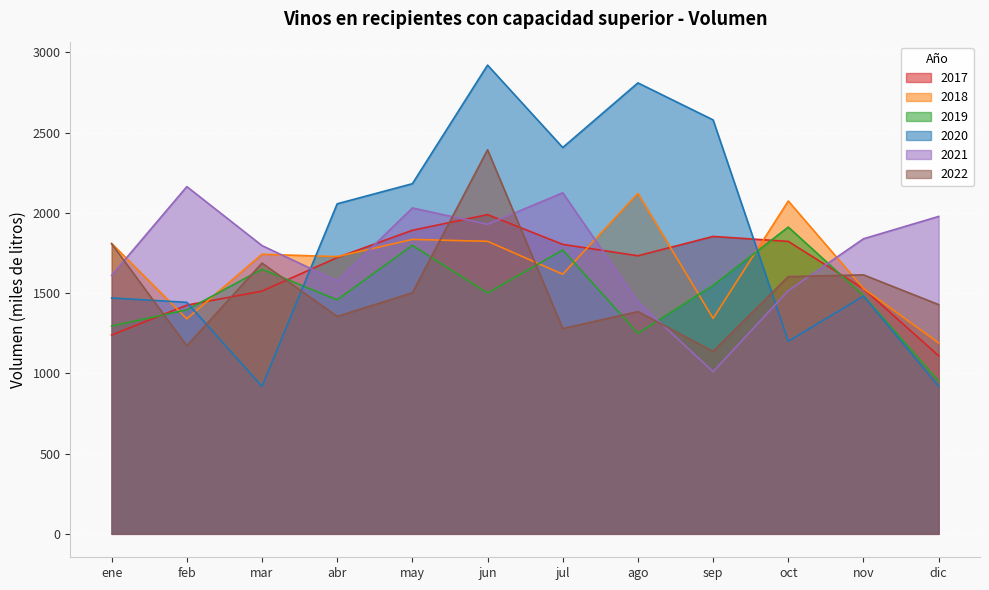

Between which two adjacent categories do 2021 and 2020 first intersect?

mar and abr